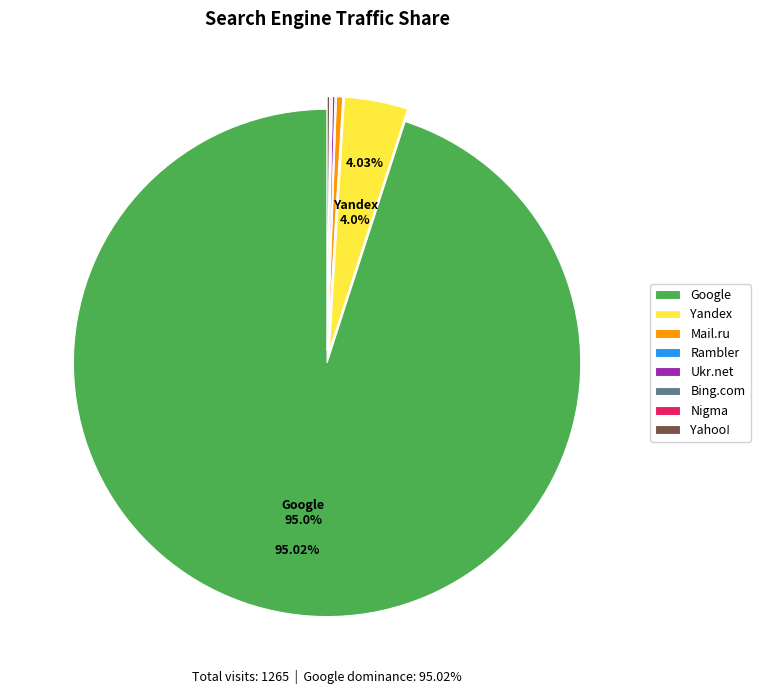

Which category accounts for the majority?

Google